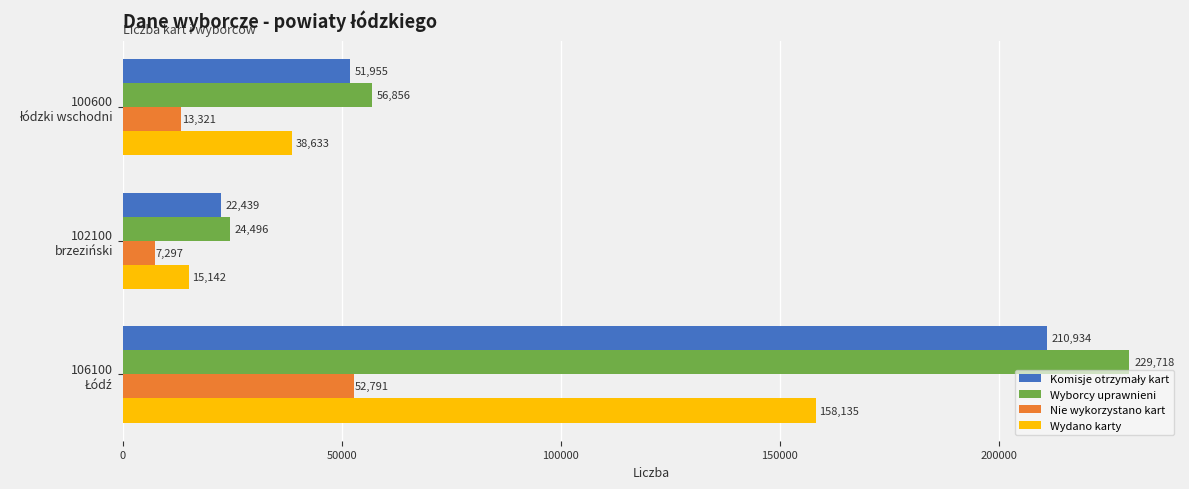

What is the sum of all Wyborcy uprawnieni values?

311070